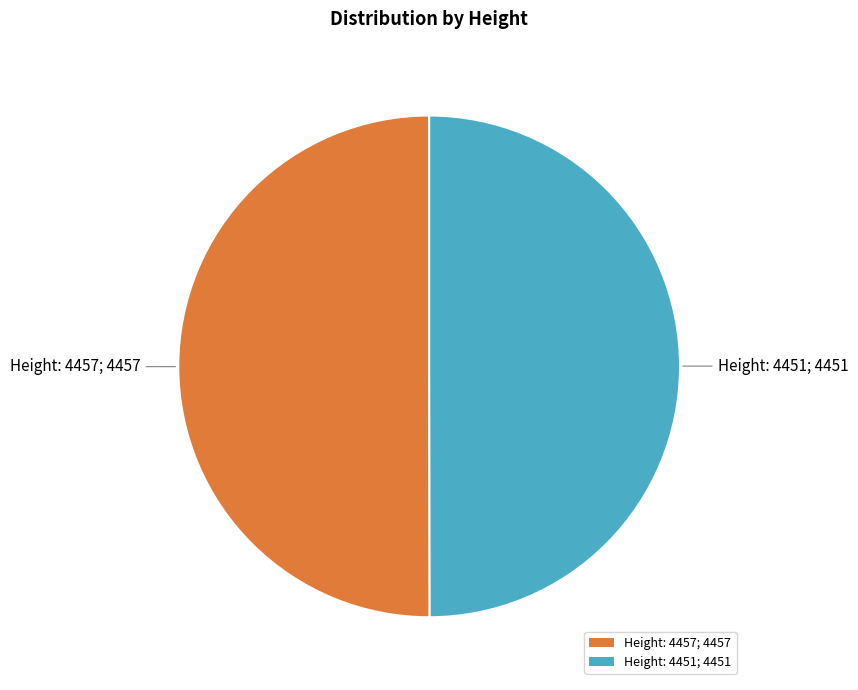

How many slices are in this pie chart?

2